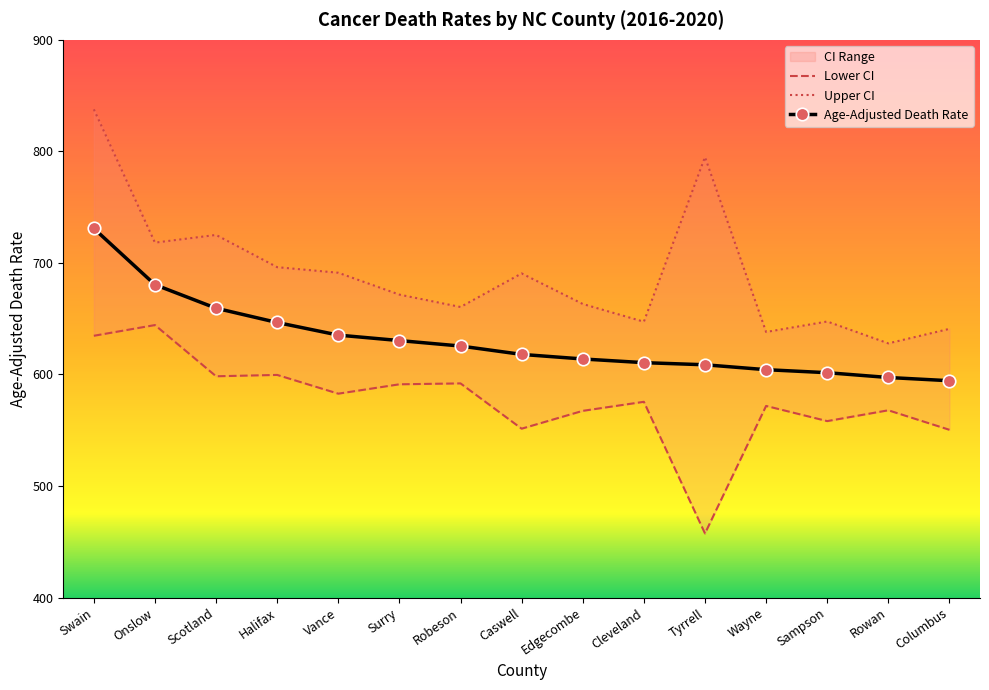

Reading right to left, what are all the values shown in this chart?

Lower CI: 550.4	567.9	558.2	571.8	457.5	575.5	567.4	551.4	592.0	591.2	582.8	599.6	598.4	644.3	634.7
Upper CI: 640.9	627.9	647.5	638.1	794.9	647.3	663.2	690.6	660.5	671.6	691.2	696.2	725.1	718.2	837.7
Age-Adjusted Death Rate: 594.4	597.3	601.6	604.3	608.7	610.6	613.9	618.0	625.5	630.4	635.3	646.6	659.4	680.5	730.9